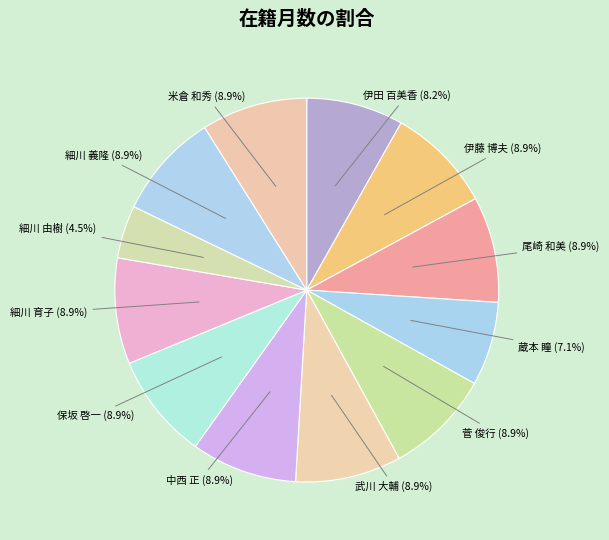

To the nearest percent, what is the average slice percentage?

8%